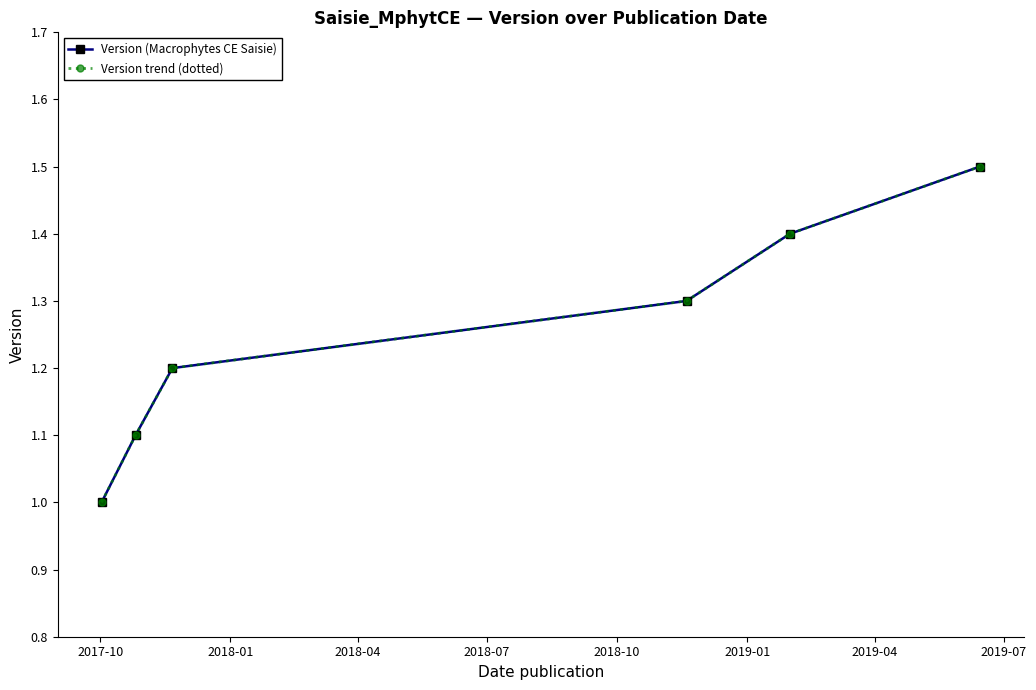

Reading left to right, what are all the values shown in this chart?

Version (Macrophytes CE Saisie): 1.0	1.1	1.2	1.3	1.4	1.5
Version trend (dotted): 1.0	1.1	1.2	1.3	1.4	1.5